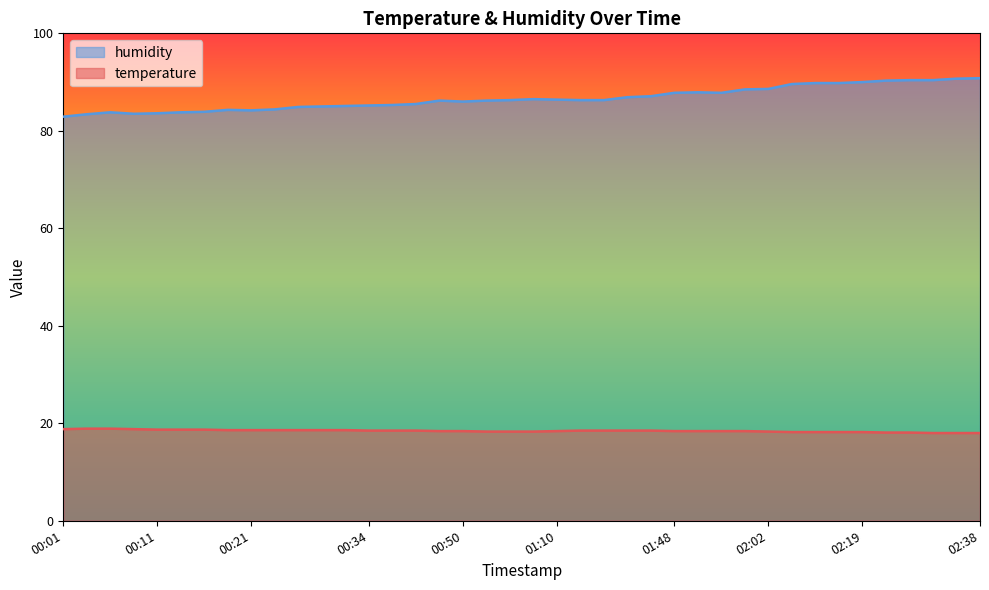

Where is the first local minimum for humidity?

00:08